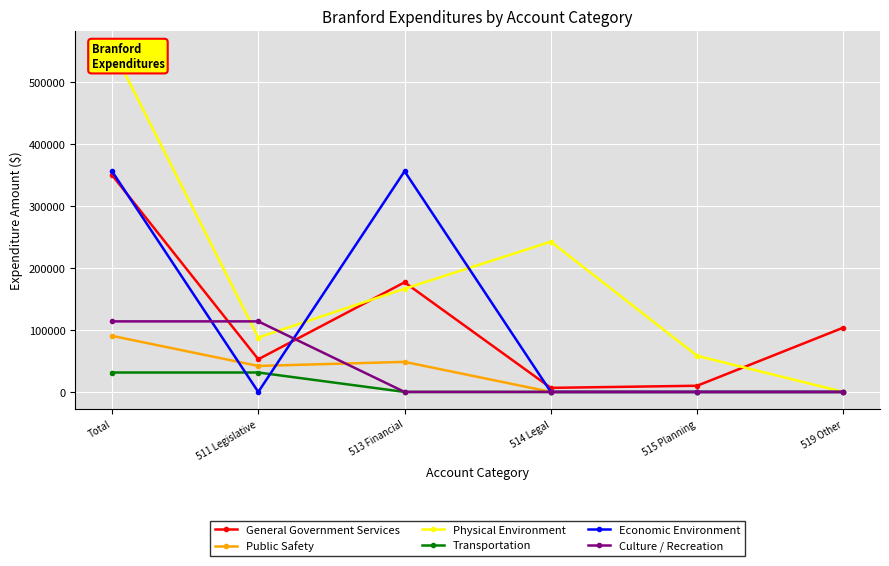

What is the sum of all Transportation values?

62794